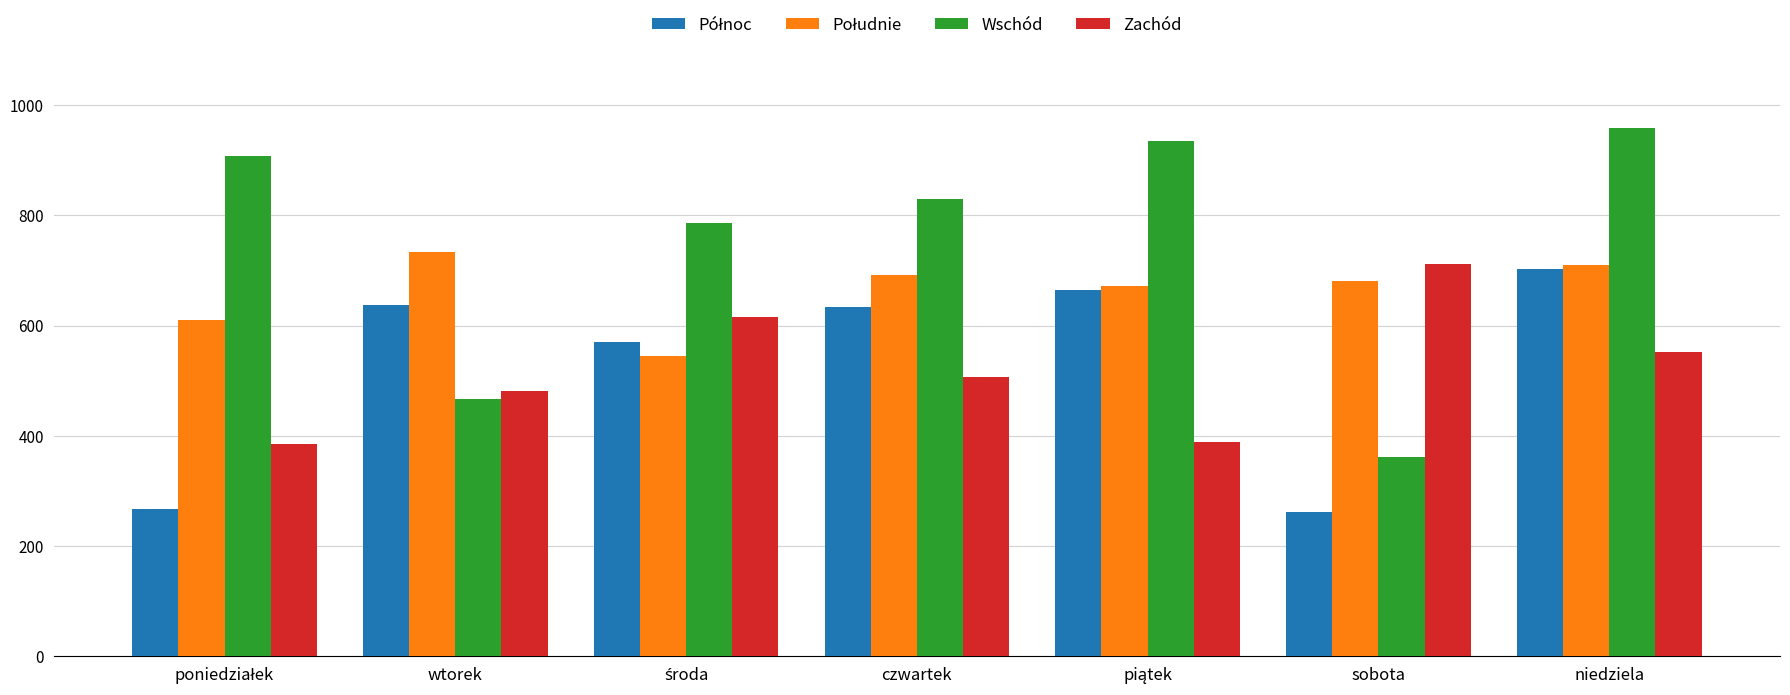

What is the difference between the maximum and minimum values in the Wschód series?

596